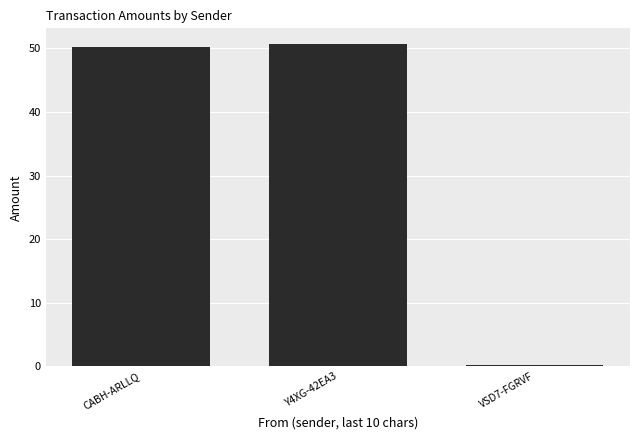

The value at CABH-ARLLQ is 85.5. True or false?

False